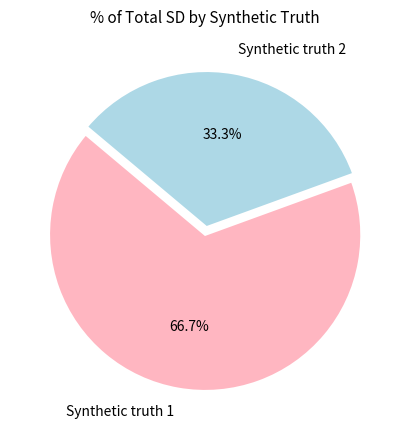

Count the number of slices in the pie.

2